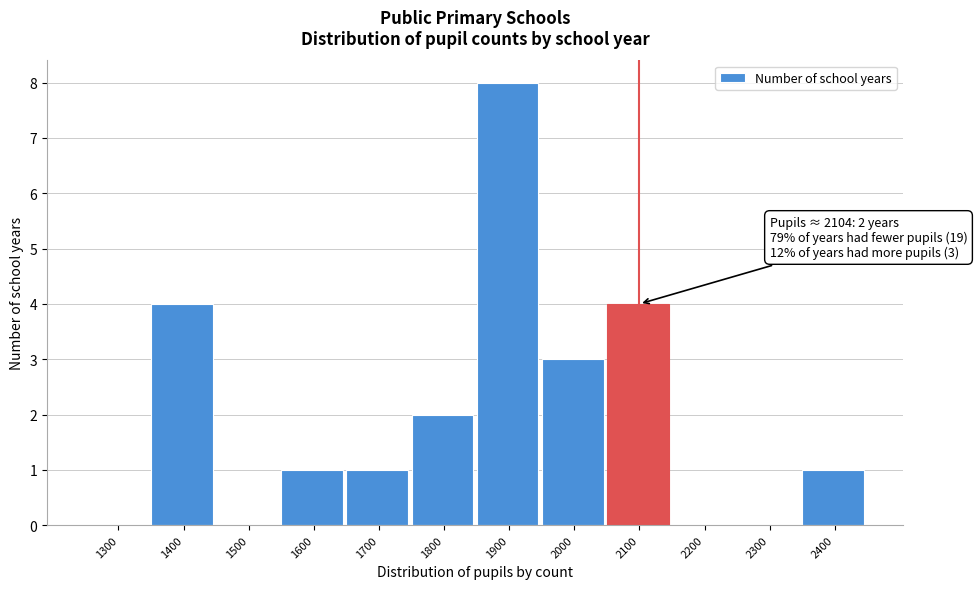

Reading left to right, transcribe all the data shown in this chart.

1300=0	1400=4	1500=0	1600=1	1700=1	1800=2	1900=8	2000=3	2100=4	2200=0	2300=0	2400=1